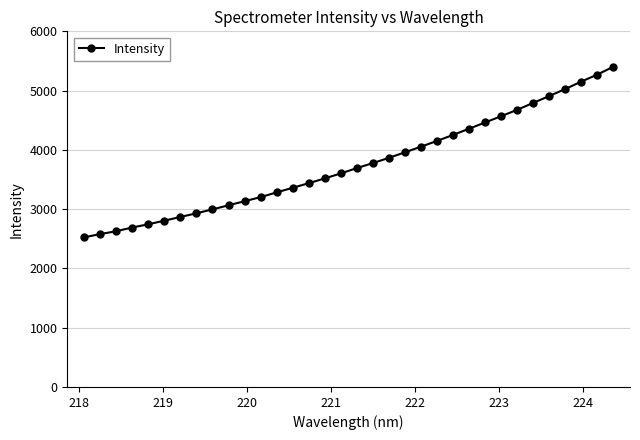

What is the smallest value displayed?

2524.2